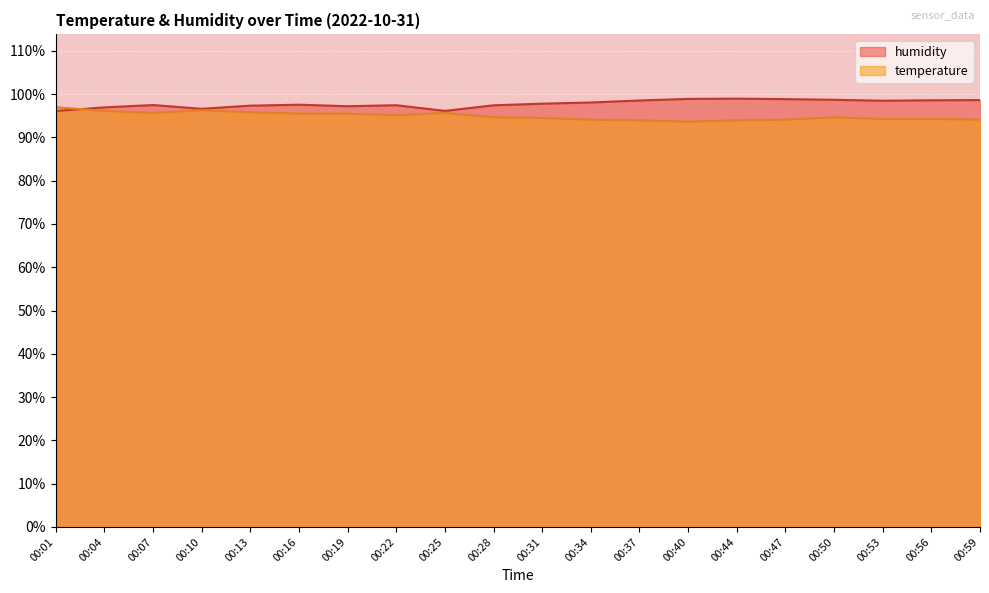

What is the spread (max minus min) of values at 00:34?

4.0